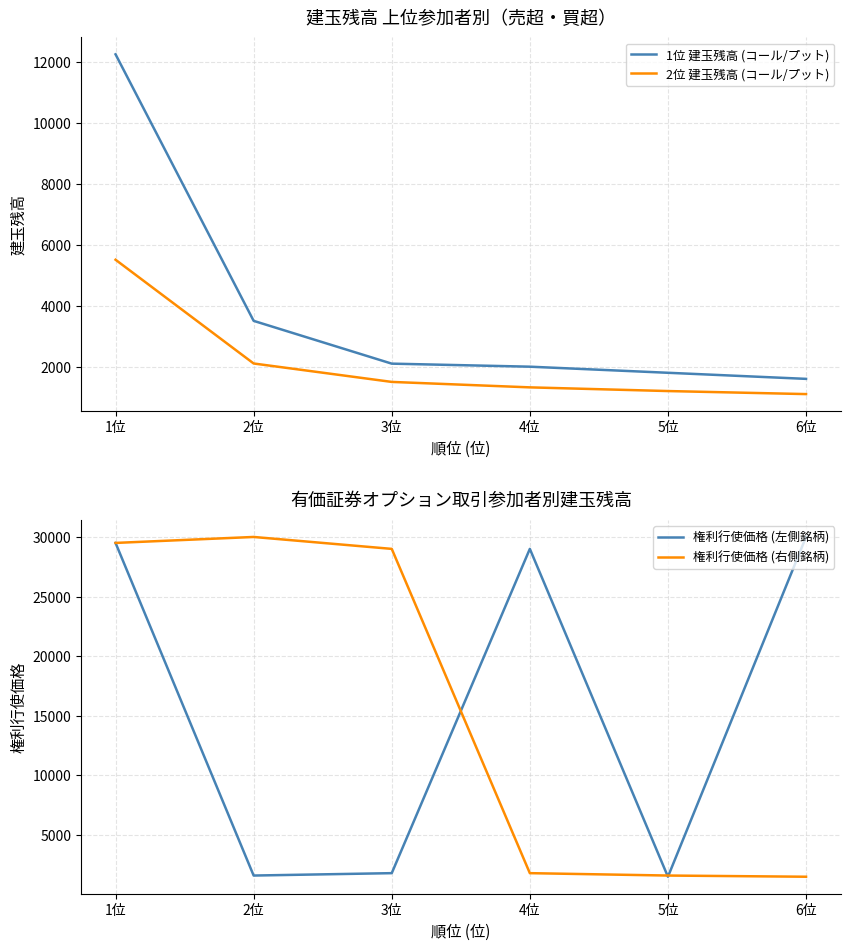

How many intersections are there between 権利行使価格 (左側銘柄) and 権利行使価格 (右側銘柄)?

3